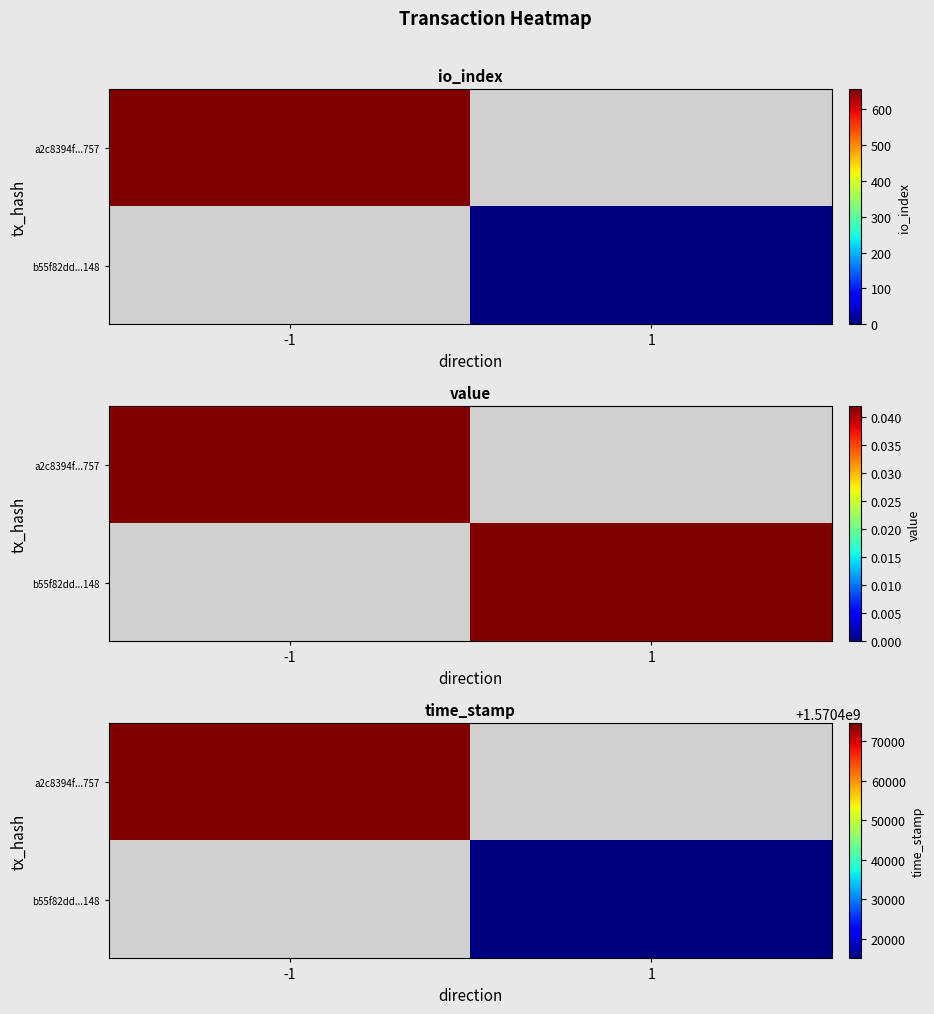

What value does the b55f82dd...148 series have at 1?

1570415021.0